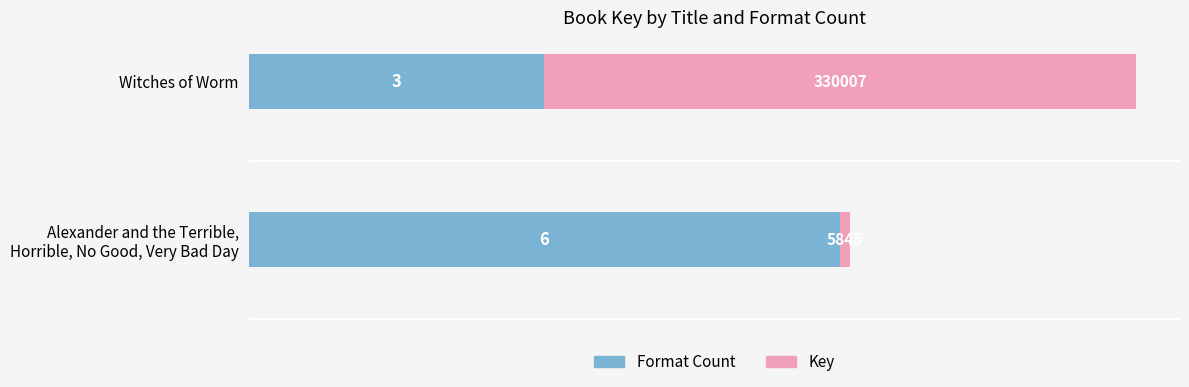

The Format Count series shows 4.1 at Witches of Worm. True or false?

False